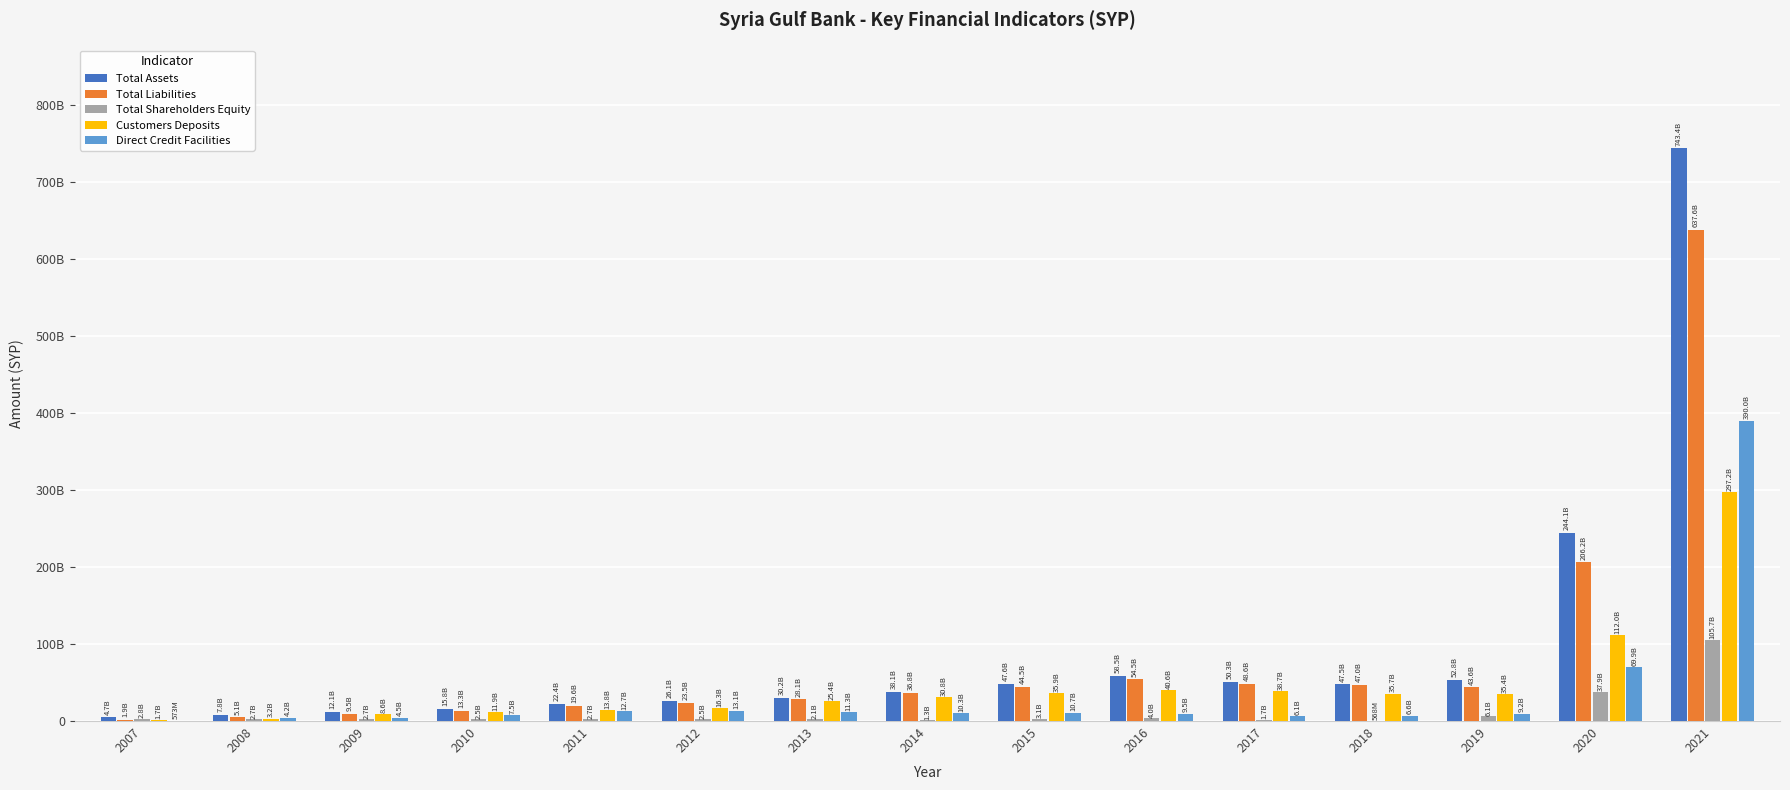

What are all the series names shown in the legend?

Total Assets, Total Liabilities, Total Shareholders Equity, Customers Deposits, Direct Credit Facilities